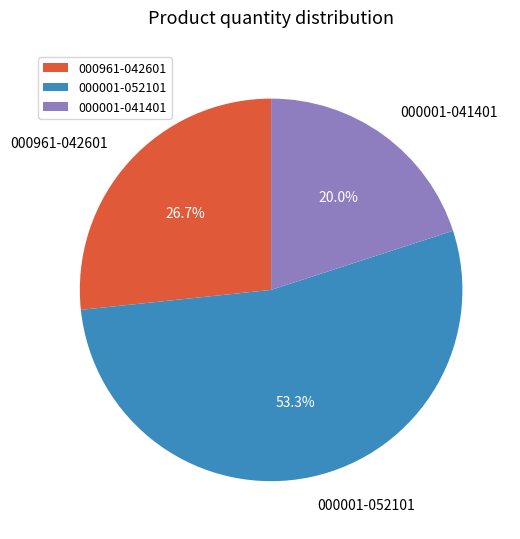

Which has a higher value, 000001-041401 or 000001-052101?

000001-052101